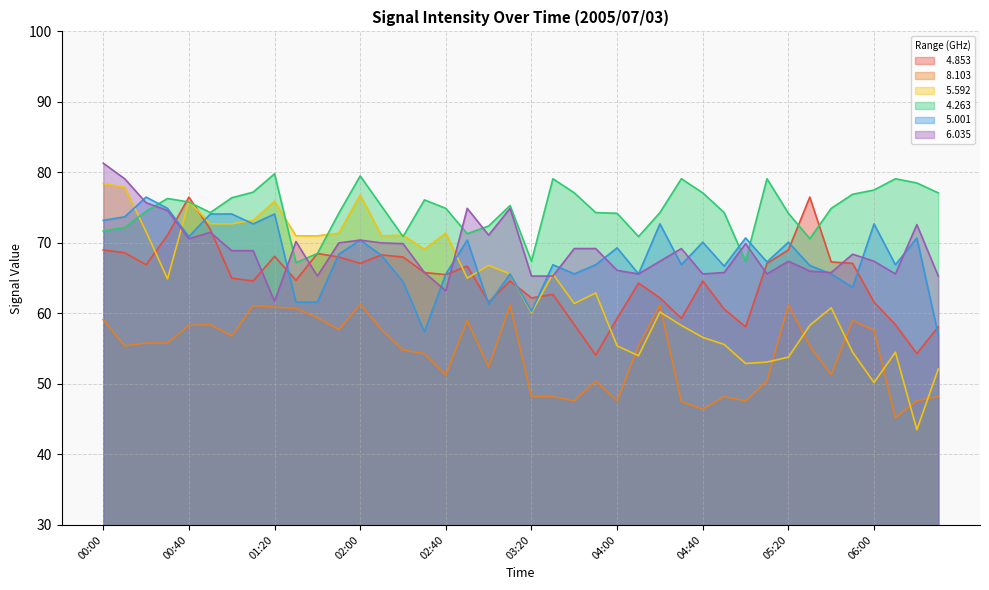

What position from the left is 06:00?

37